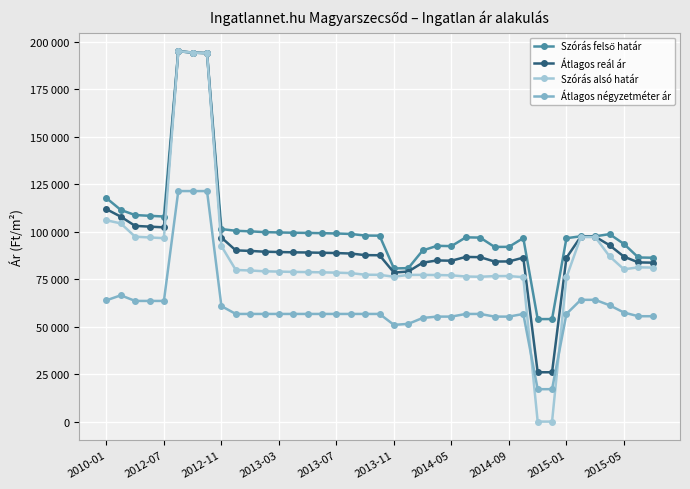

Is this an area chart (filled region under the line)?

No